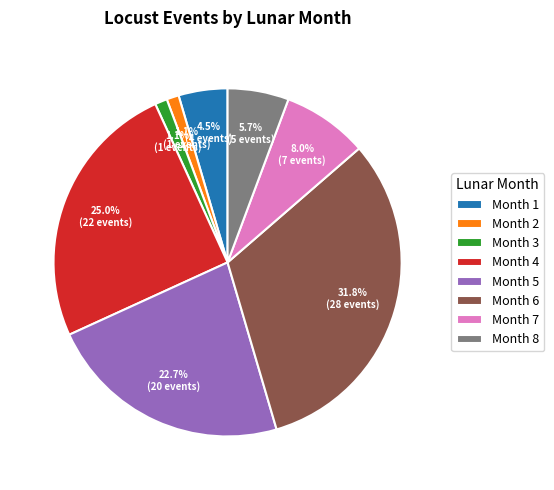

Count the number of slices in the pie.

8